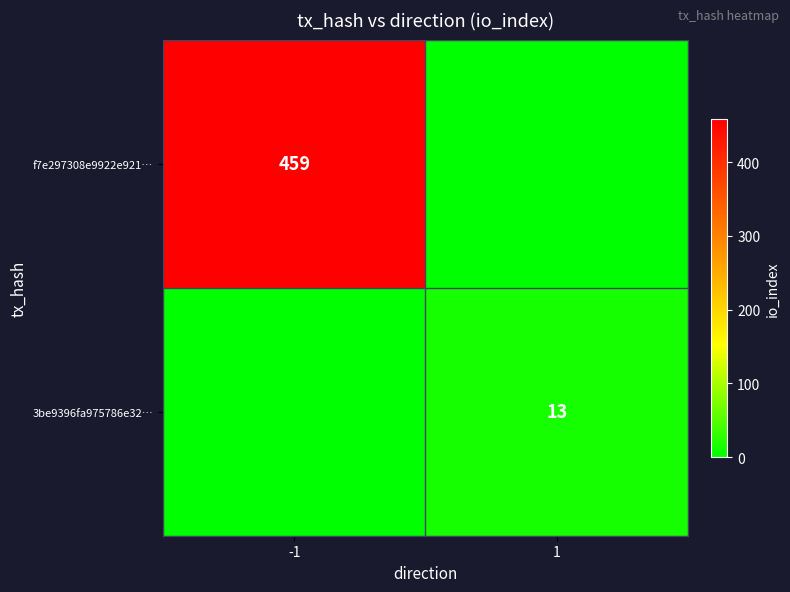

True or false: f7e297308e9922e921… has a value of 674 at -1.

False